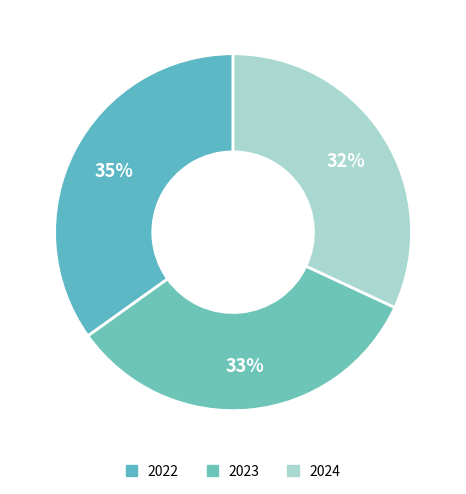

Rank the categories by value from lowest to highest.

2024, 2023, 2022